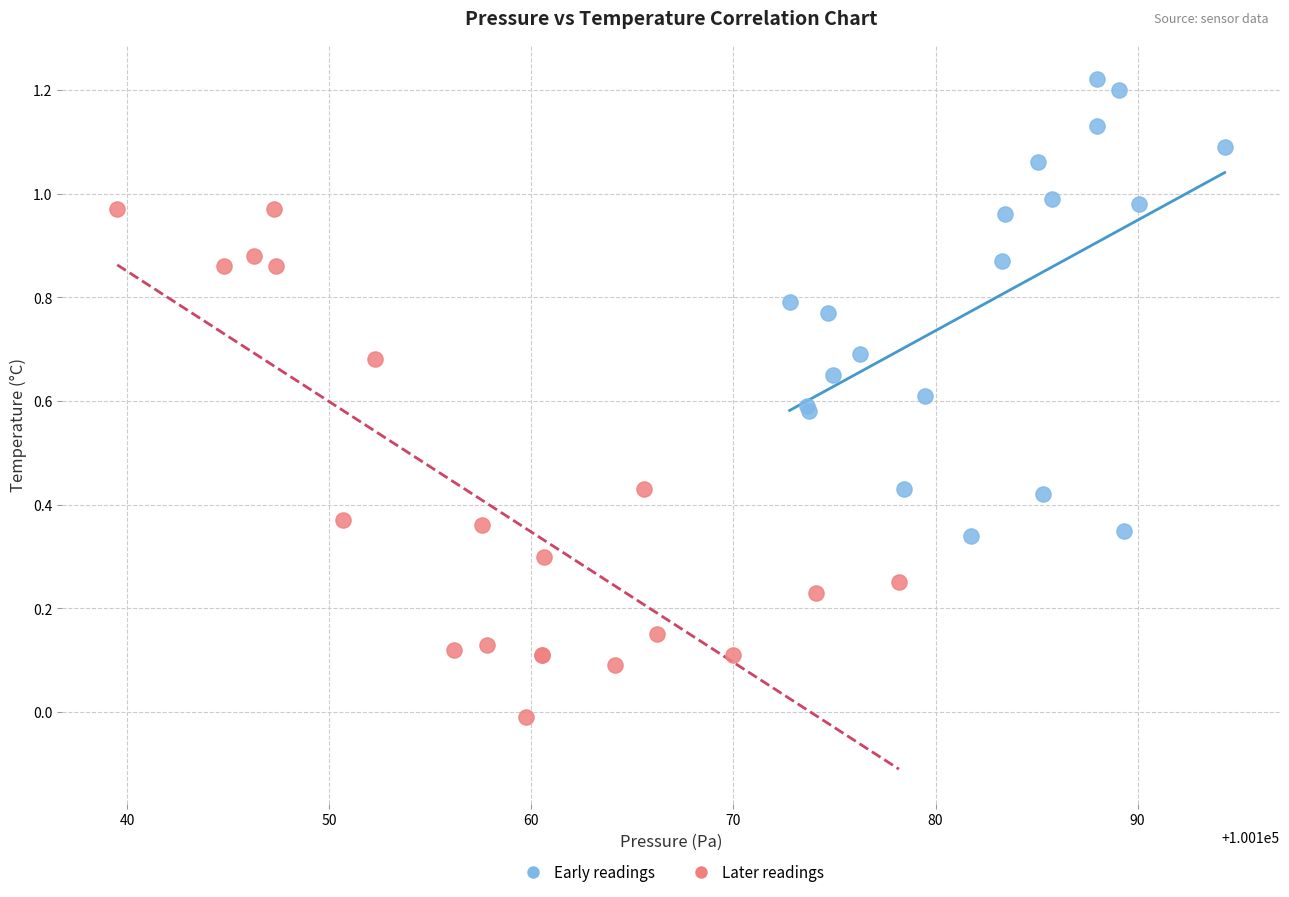

Which series contains the lowest Y value?

Later readings